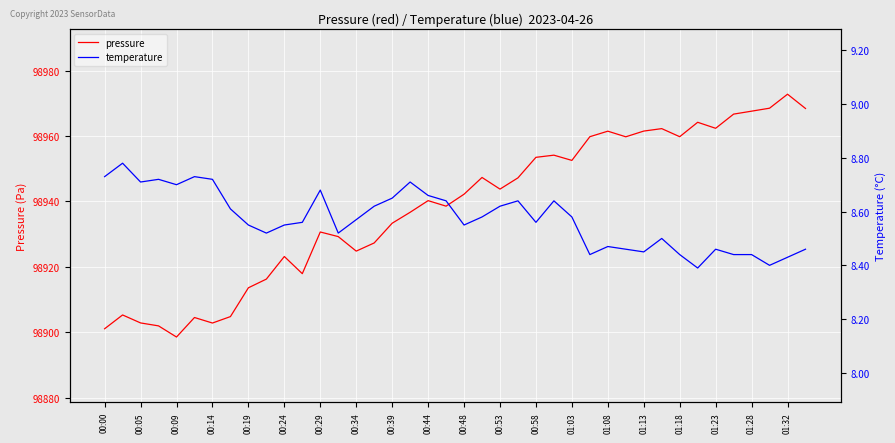

What is the minimum value for pressure?

98898.5